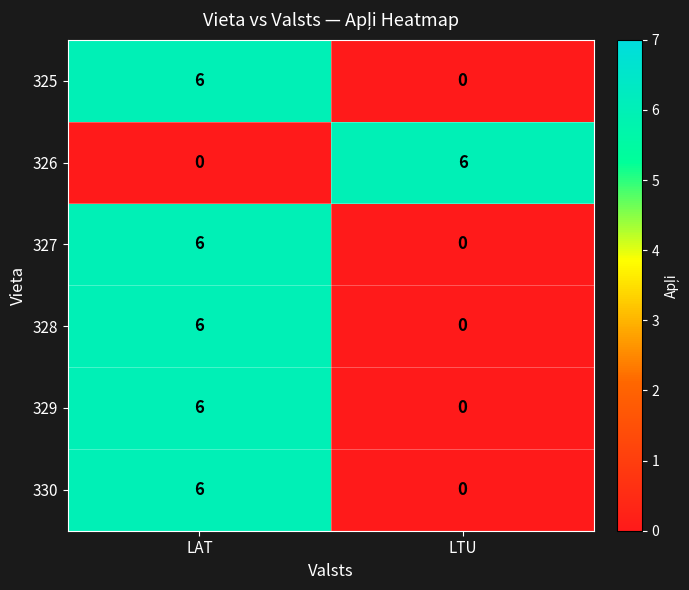

Reading right to left, what are all the values shown in this chart?

325: 0	6
326: 6	0
327: 0	6
328: 0	6
329: 0	6
330: 0	6